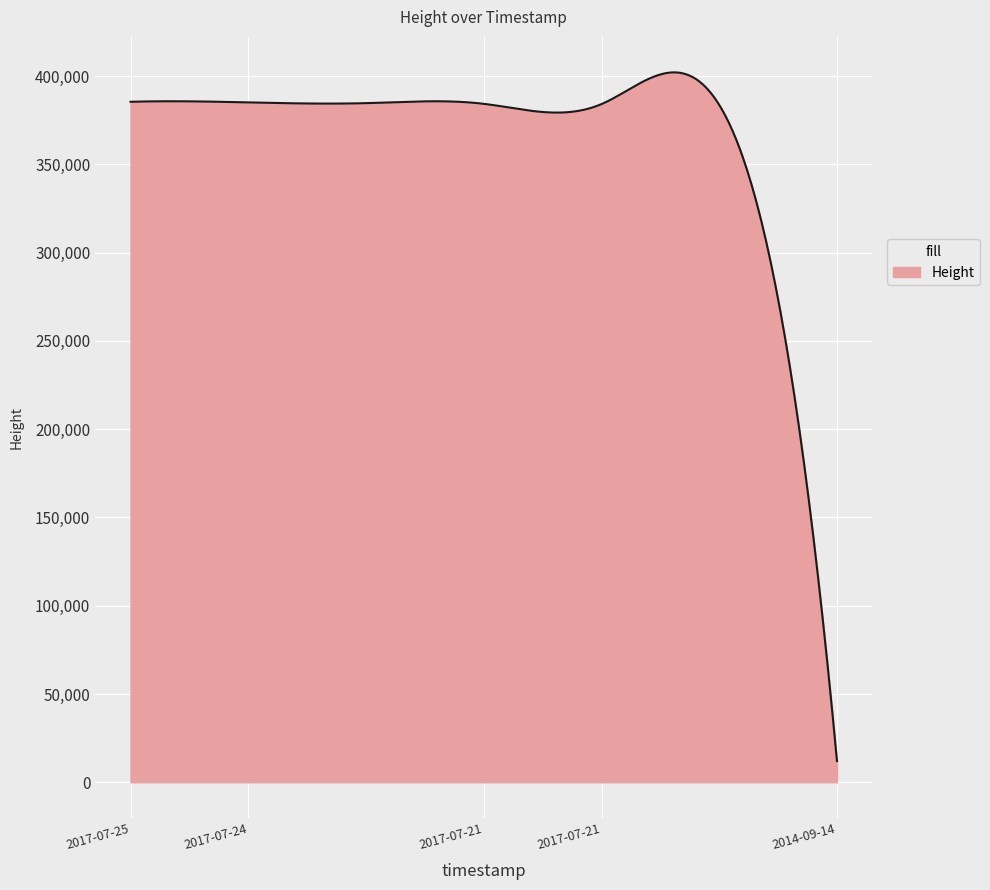

What is the smallest value displayed?

11988.0